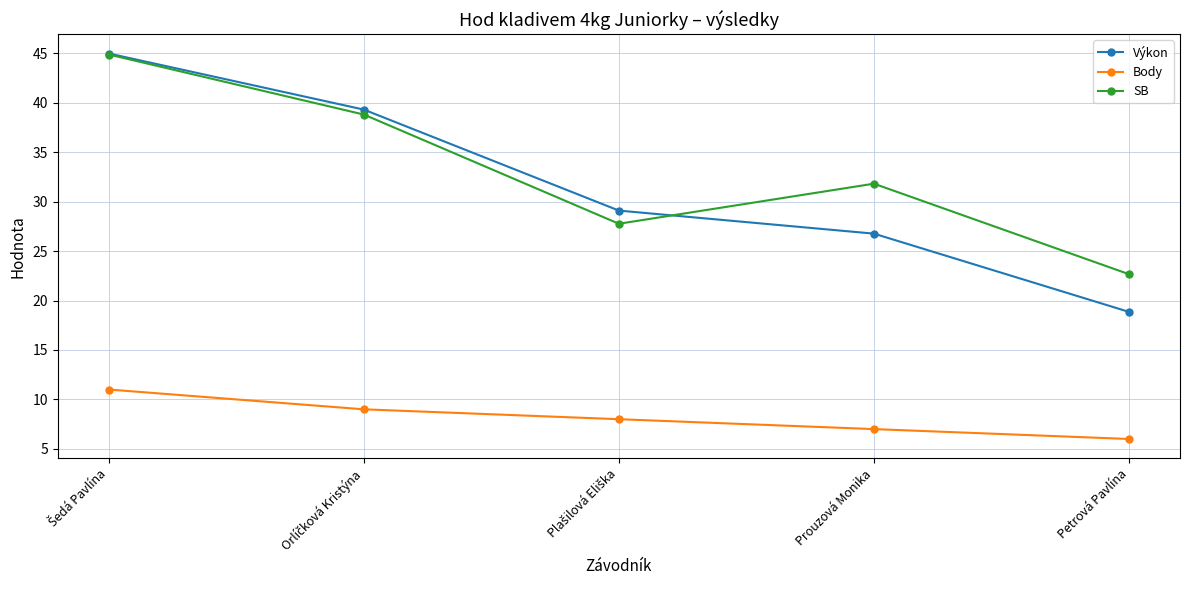

Which series has the widest spread of values?

Výkon